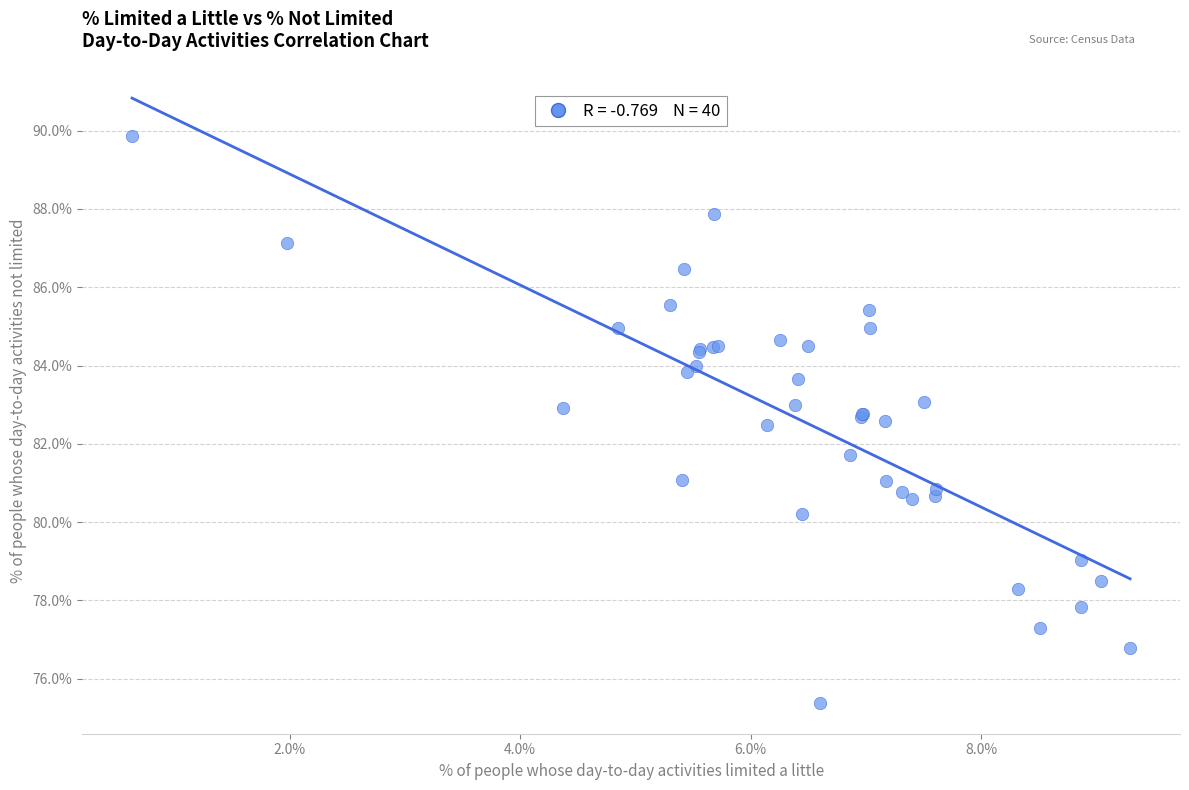

What Y value in the scatter plot is closest to 82?

81.7